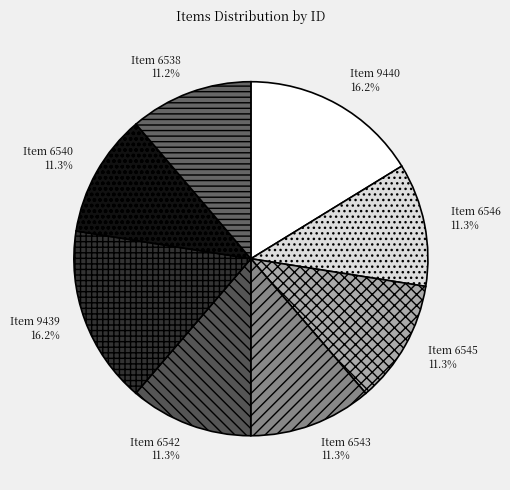

Approximately how many times larger is the value at Item 6538 compared to Item 9440?

0.7